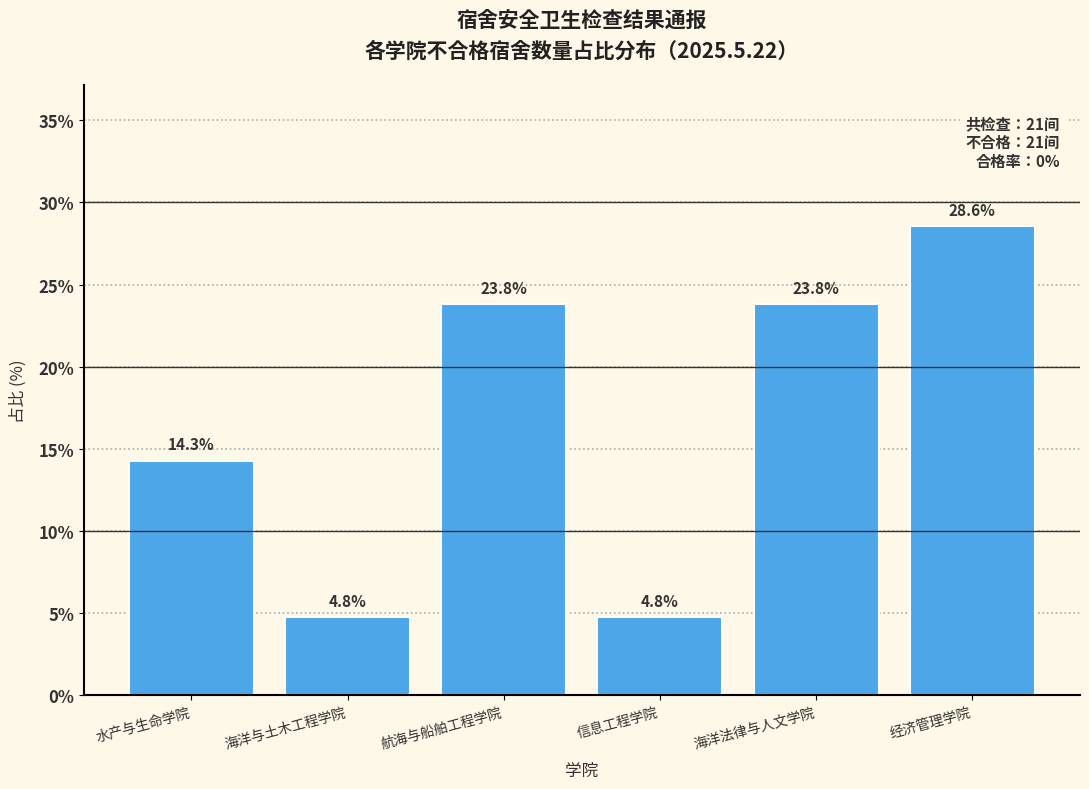

Reading left to right, extract all data points from this chart.

水产与生命学院=14.3	海洋与土木工程学院=4.8	航海与船舶工程学院=23.8	信息工程学院=4.8	海洋法律与人文学院=23.8	经济管理学院=28.6